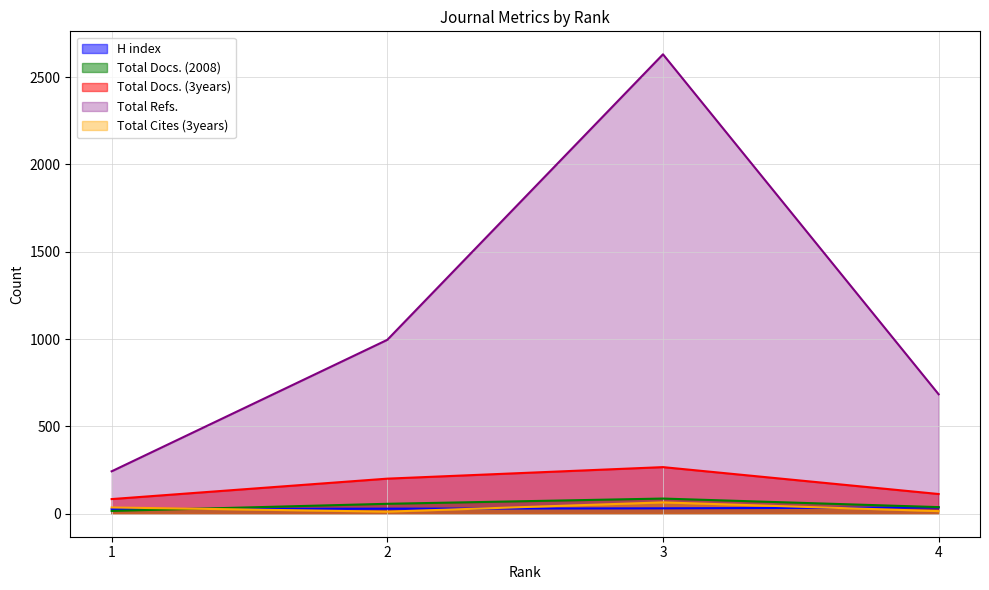

Which series has the widest spread of values?

Total Refs.